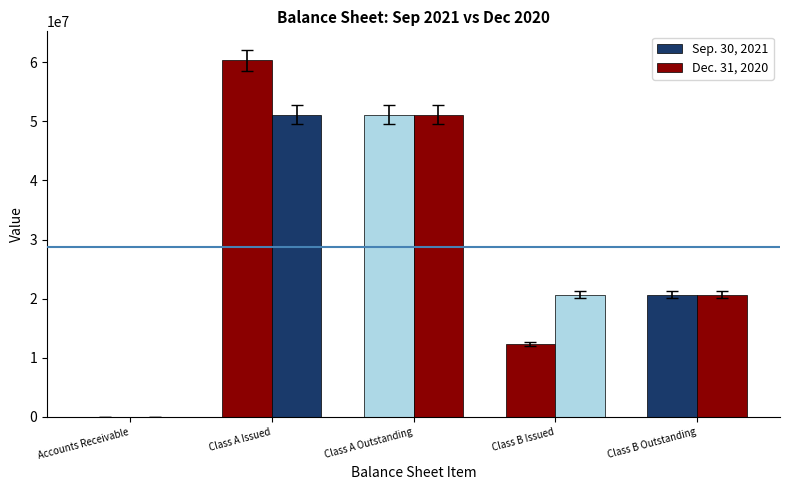

What is the label of the 4th bar from the right?

Class A Issued